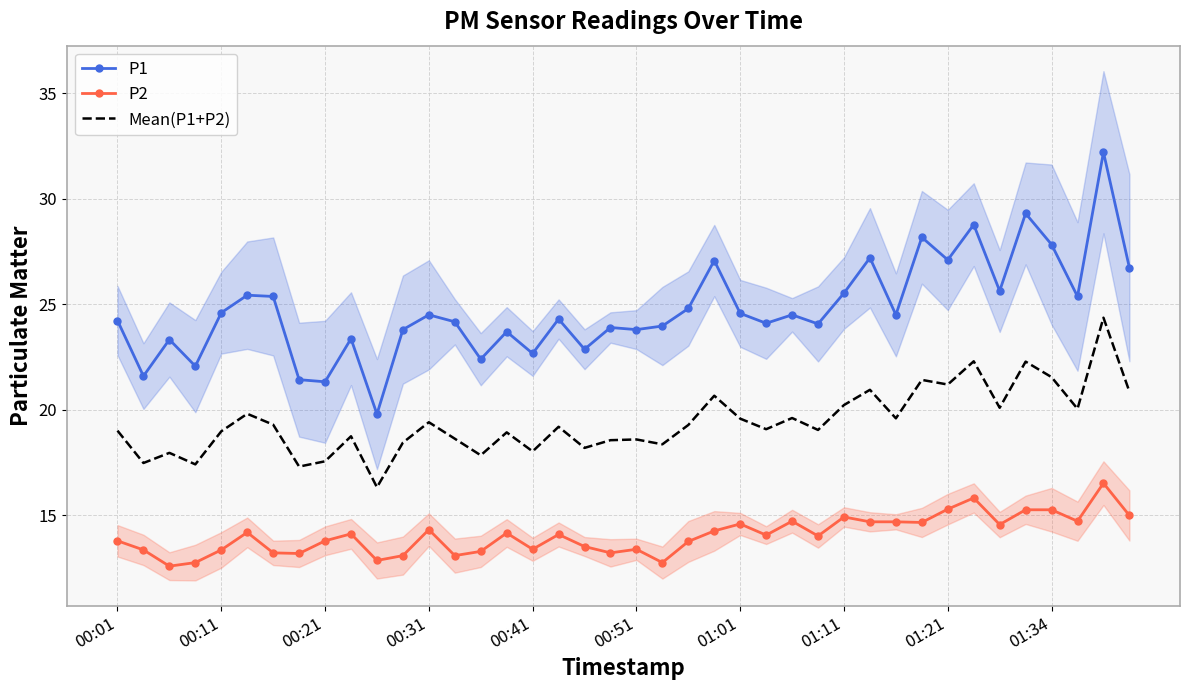

What value does the P2 series have at 01:21?

15.3